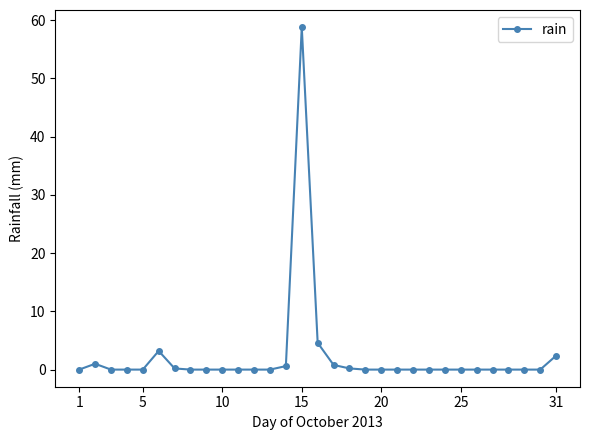

What is the sum of all values?

71.8